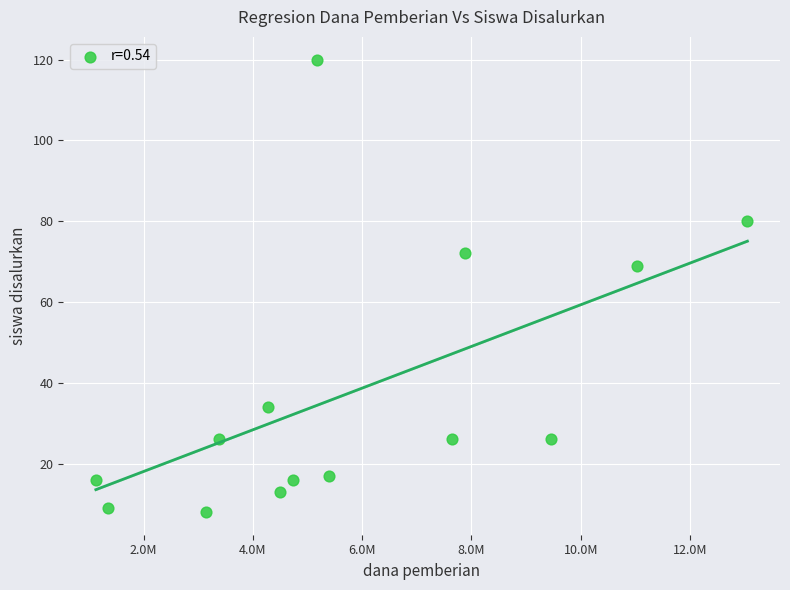

What Y value in the scatter plot is closest to 64?

69